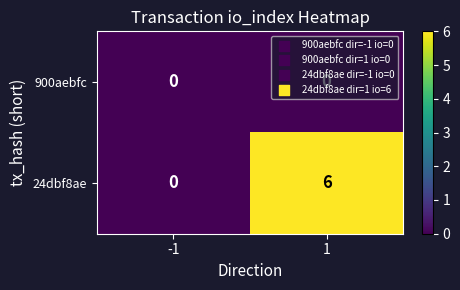

List the series in order of their overall mean, highest first.

24dbf8ae, 900aebfc